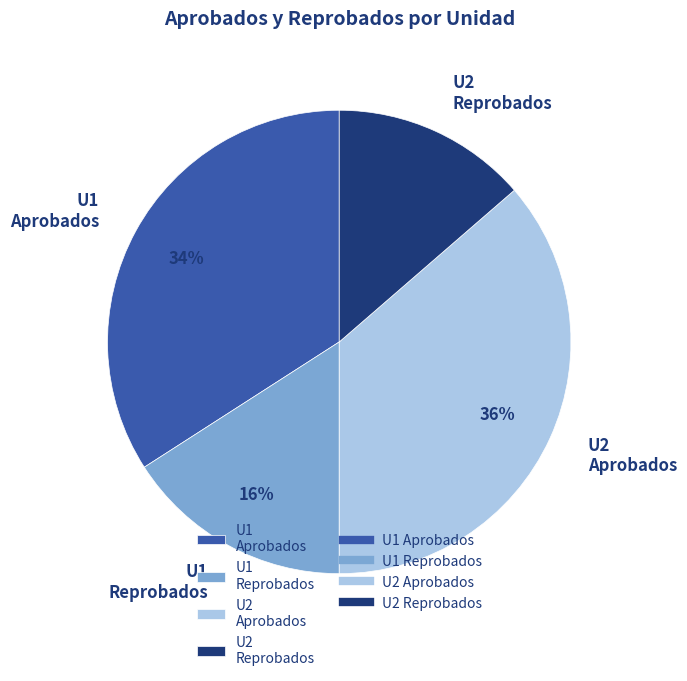

Between U2 Reprobados and U2 Aprobados, which is larger?

U2 Aprobados